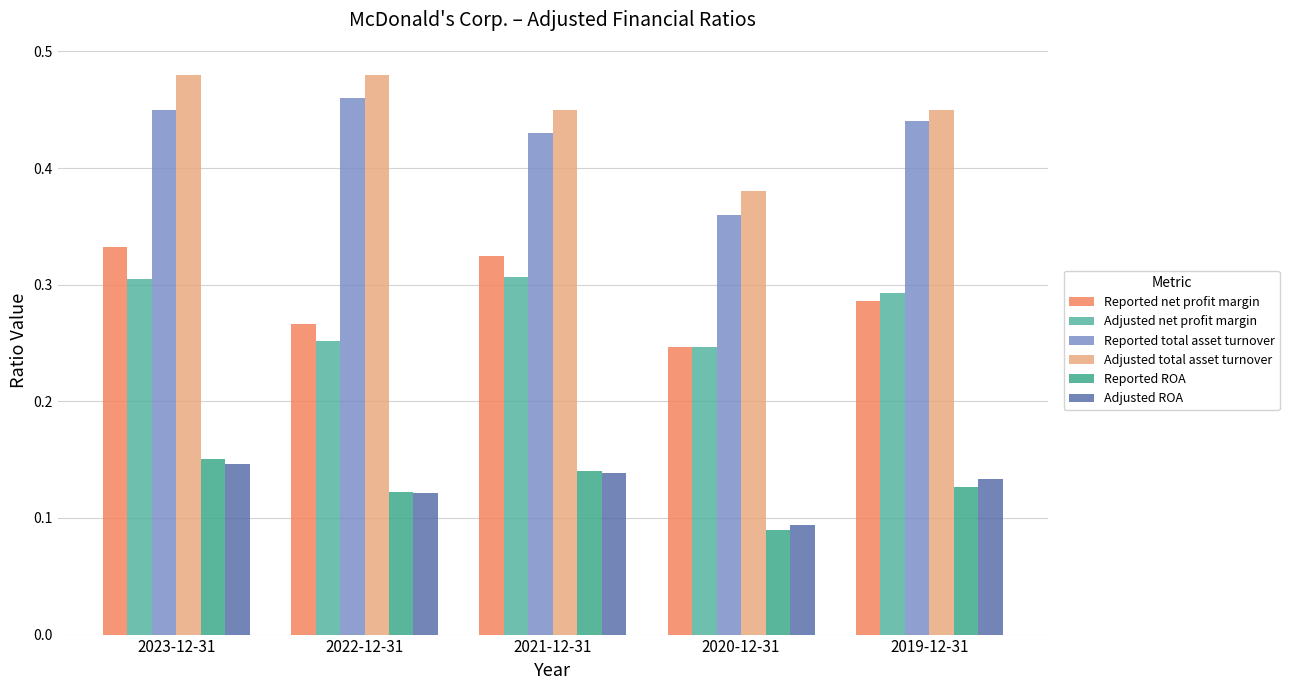

How many bars are there in each group?

6